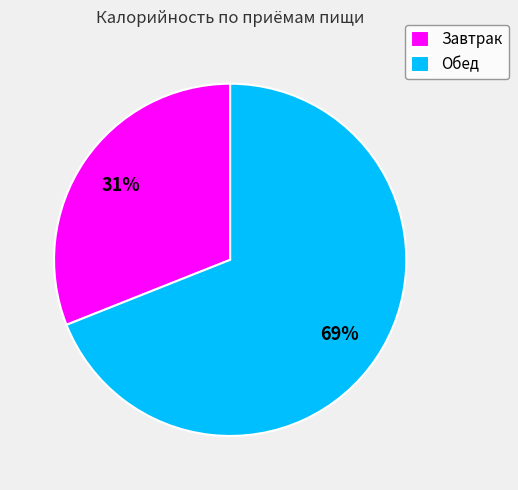

What percentage is the Завтрак slice, to the nearest percent?

31%